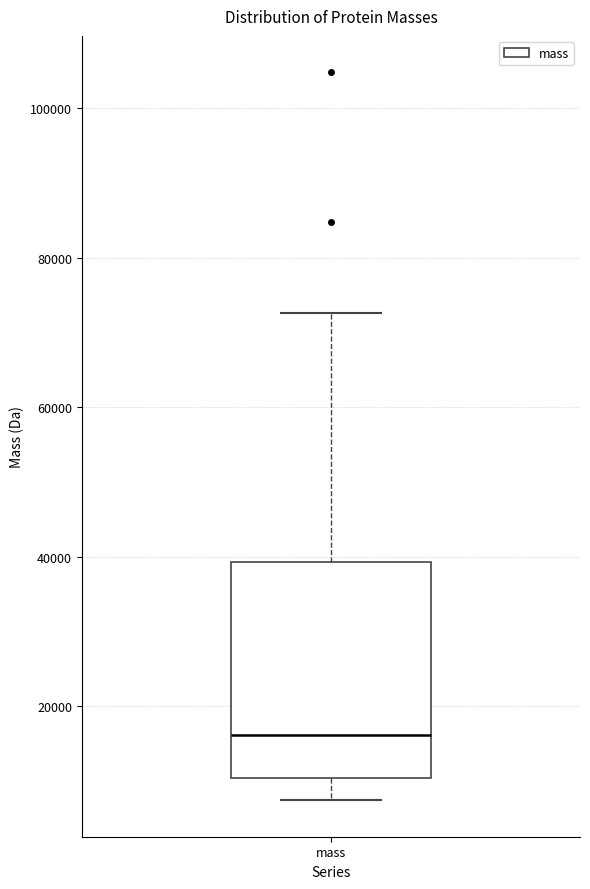

Read this box plot against the y-axis: the position of the median line, the range covered by the box, and the ends of both whiskers. The values are not printed on the chart, so give them approximately, as read against the axis.

median 16000, box 10000 to 40000, whiskers 8000 to 72000